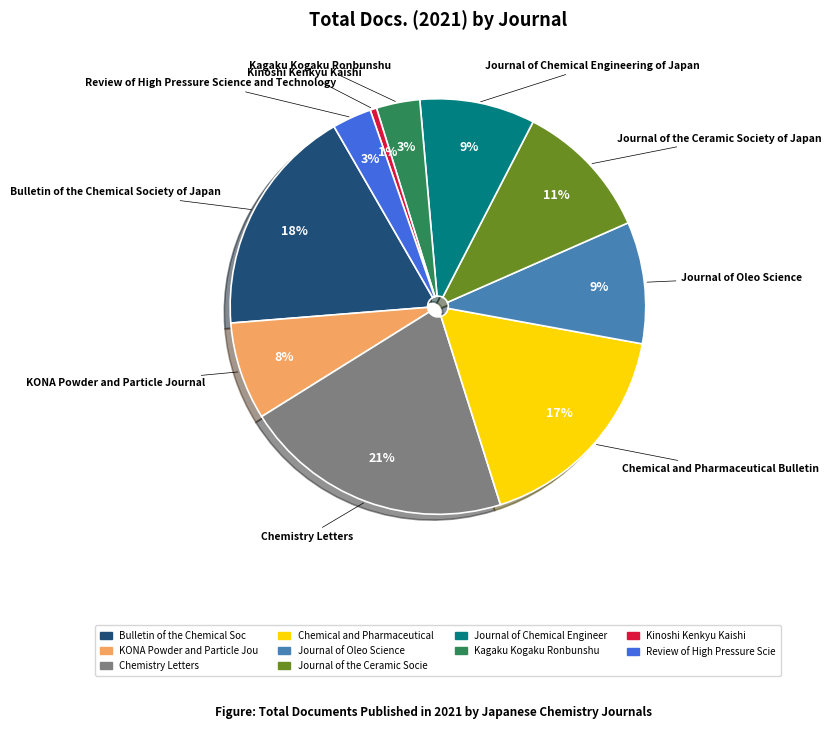

To the nearest percent, what is the difference between the largest and smallest slice percentages?

20%